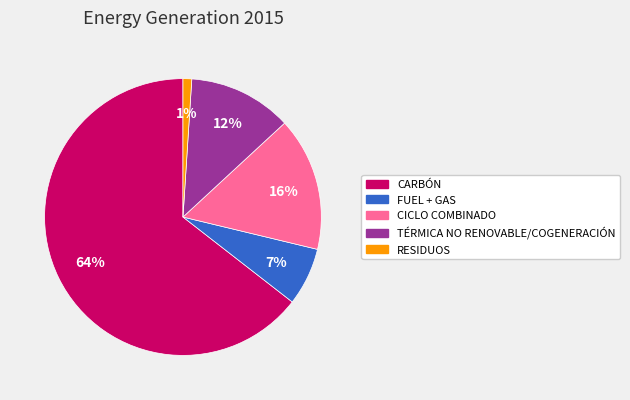

To the nearest percent, what is the average slice percentage?

20%